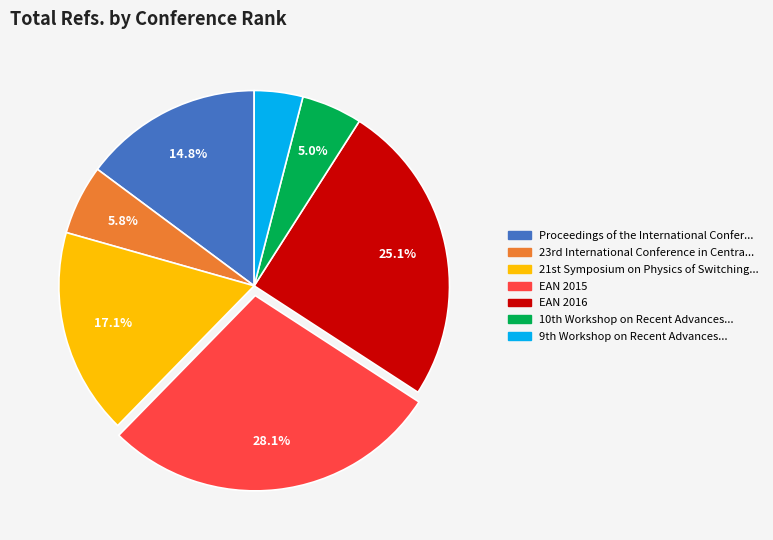

Is there a majority slice in this chart?

No